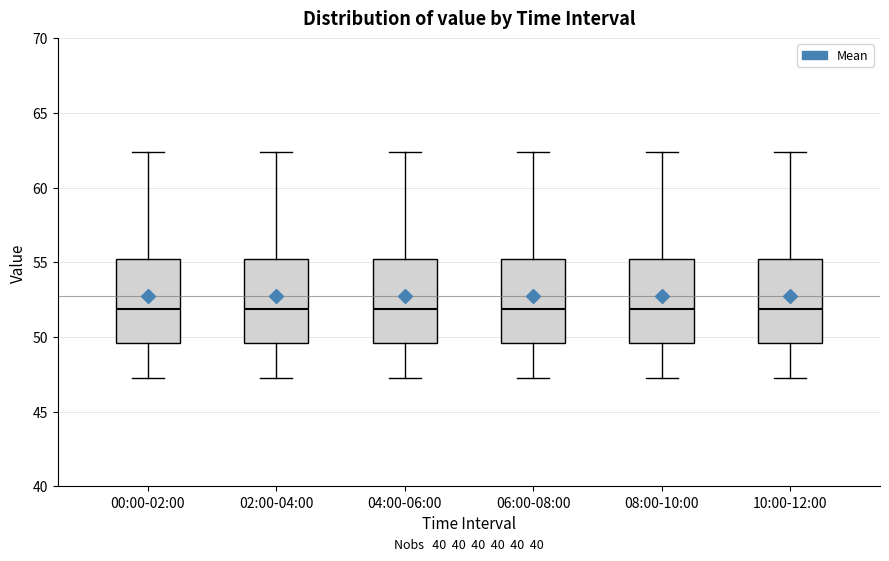

Reading left to right, transcribe this box plot: for each box, give where its median line is, the range the box spans, and where its two whiskers end, as read against the y-axis. The values are not printed on the chart, so give them approximately, as read against the axis.

00:00-02:00: median 52.0, box 49.5 to 55.0, whiskers 47.0 to 62.5
02:00-04:00: median 52.0, box 49.5 to 55.0, whiskers 47.0 to 62.5
04:00-06:00: median 52.0, box 49.5 to 55.0, whiskers 47.0 to 62.5
06:00-08:00: median 52.0, box 49.5 to 55.0, whiskers 47.0 to 62.5
08:00-10:00: median 52.0, box 49.5 to 55.0, whiskers 47.0 to 62.5
10:00-12:00: median 52.0, box 49.5 to 55.0, whiskers 47.0 to 62.5